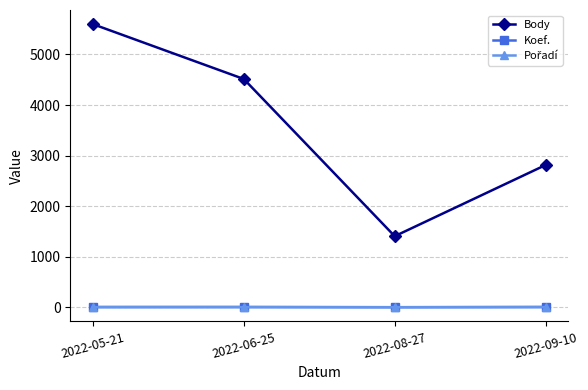

What is the greatest value displayed?

5600